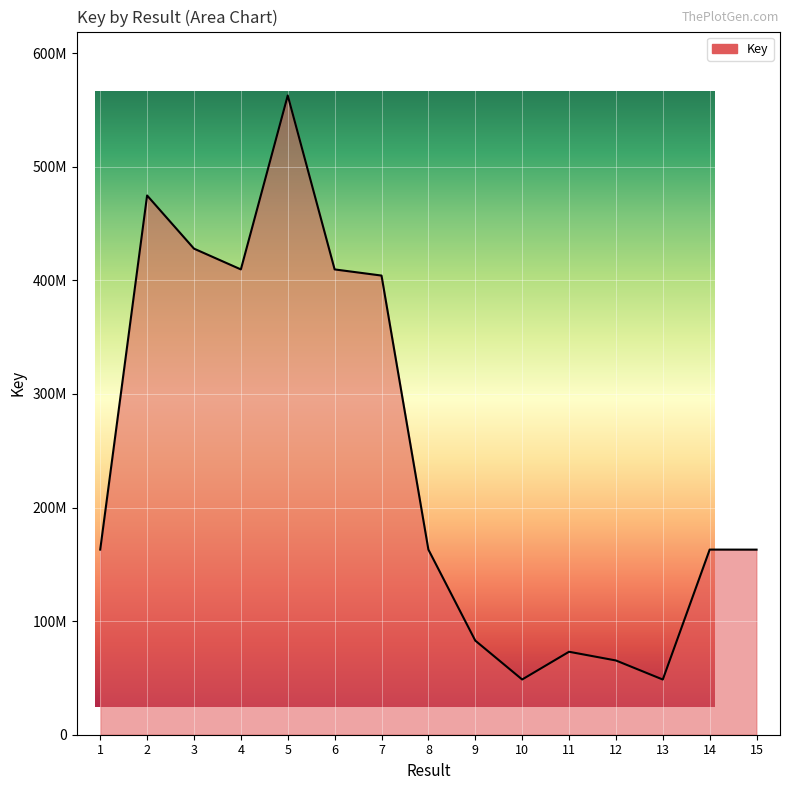

What is the minimum value shown in the chart?

48594267